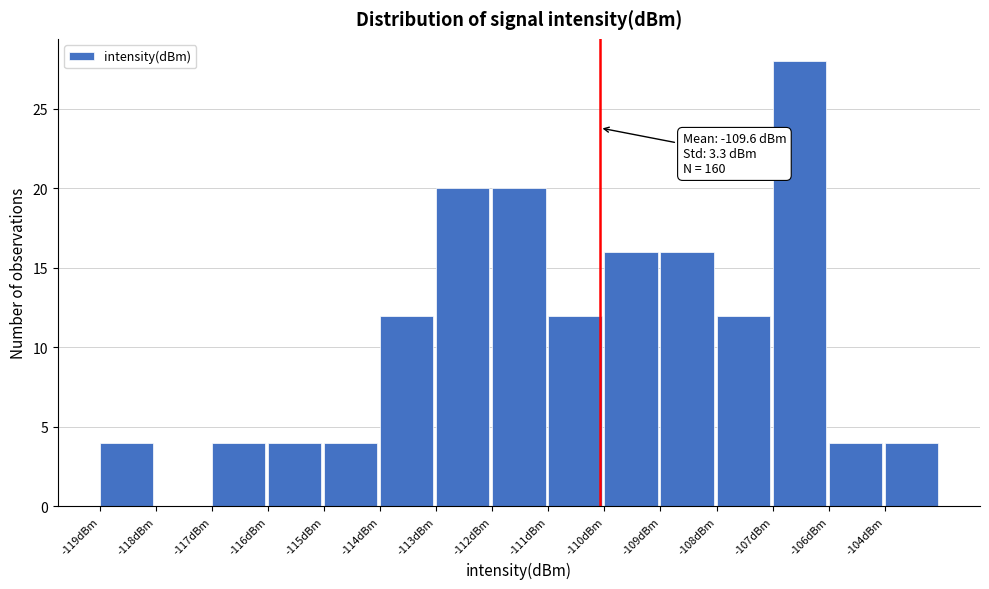

Reading right to left, what are all the values shown in this chart?

-104dBm=4	-106dBm=4	-107dBm=28	-108dBm=12	-109dBm=16	-110dBm=16	-111dBm=12	-112dBm=20	-113dBm=20	-114dBm=12	-115dBm=4	-116dBm=4	-117dBm=4	-118dBm=0	-119dBm=4